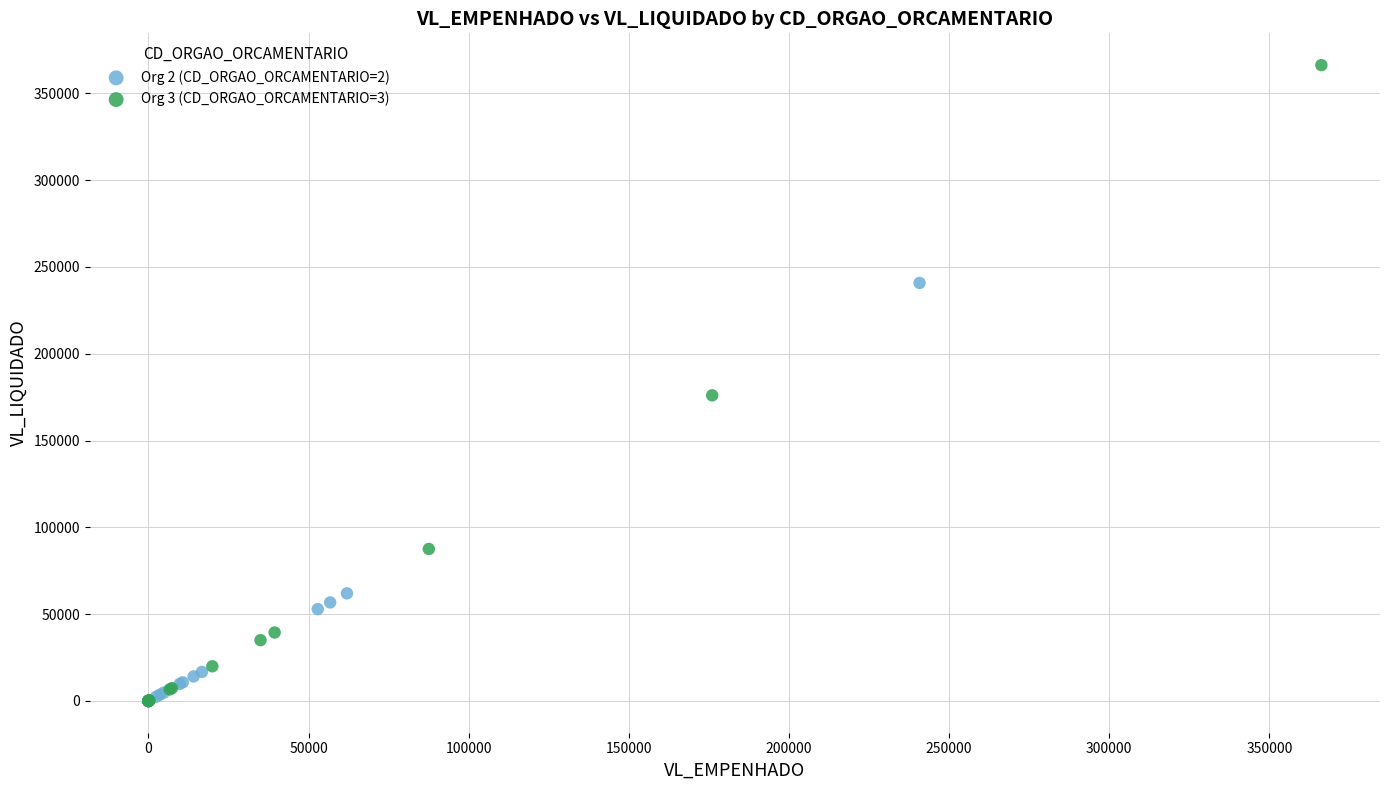

Which series reaches the maximum Y coordinate?

Org 3 (CD_ORGAO_ORCAMENTARIO=3)